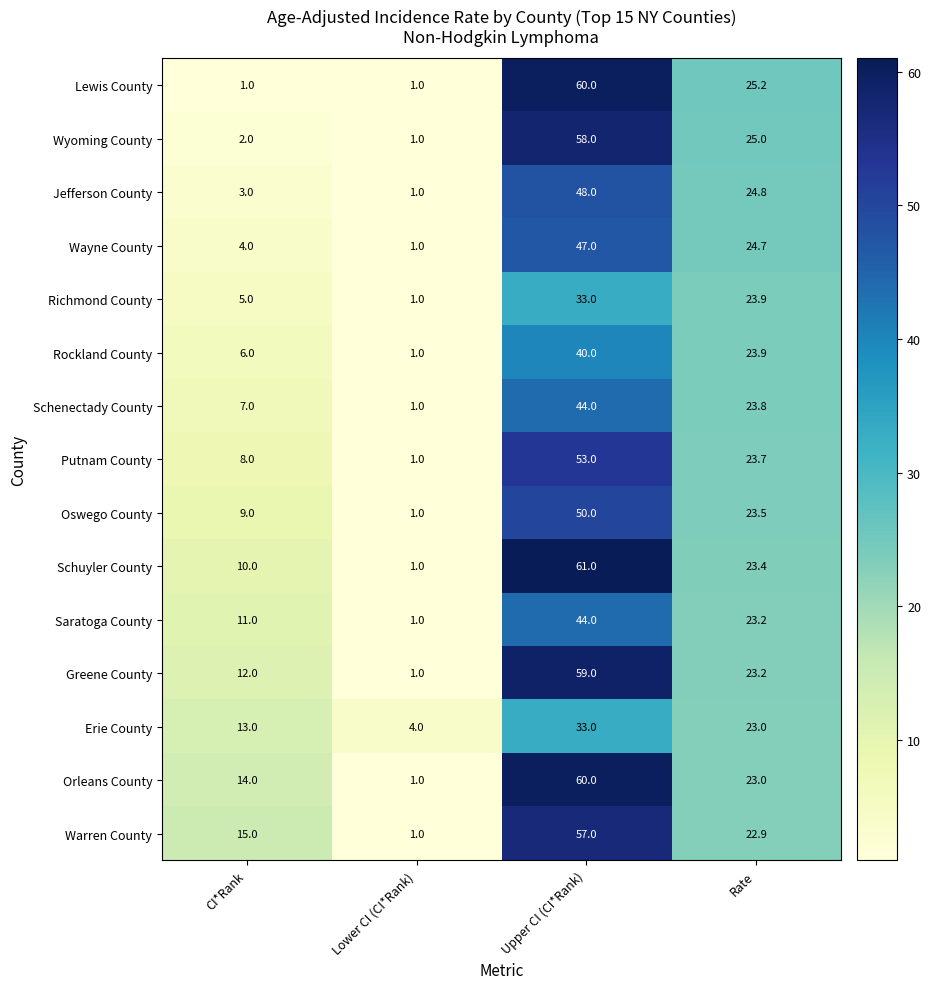

What is the spread (max minus min) of values at Lower CI (CI*Rank)?

3.0